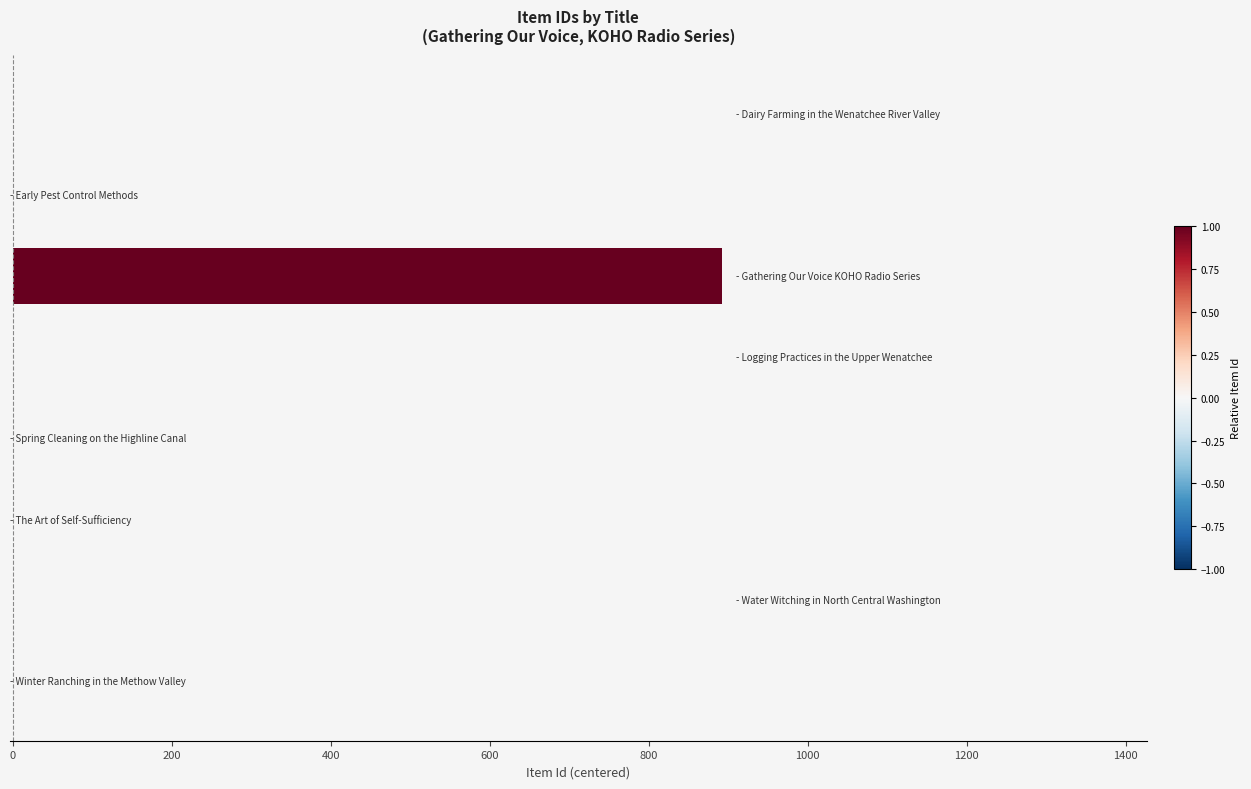

What is the sum of all values?

888.0